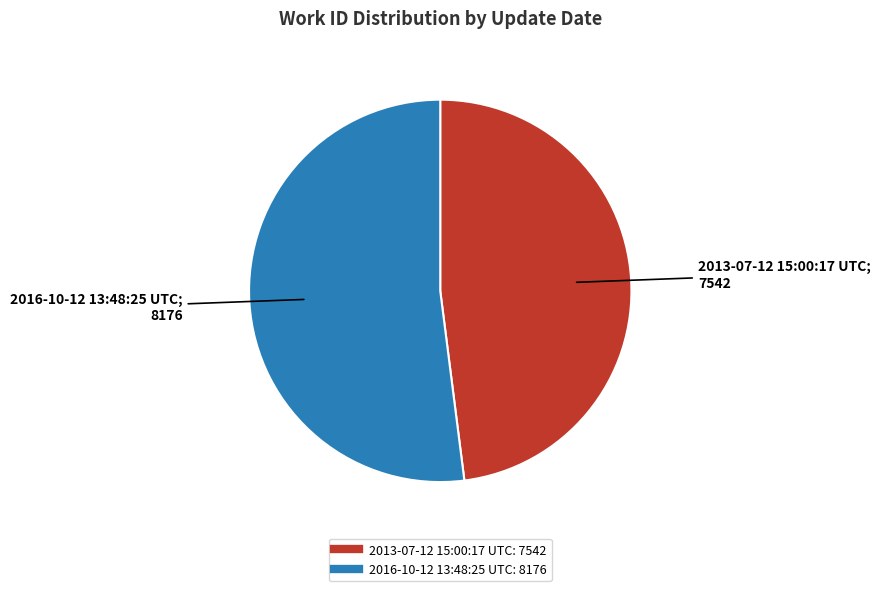

Approximately how many times larger is the value at 2013-07-12 15:00:17 UTC compared to 2016-10-12 13:48:25 UTC?

0.9